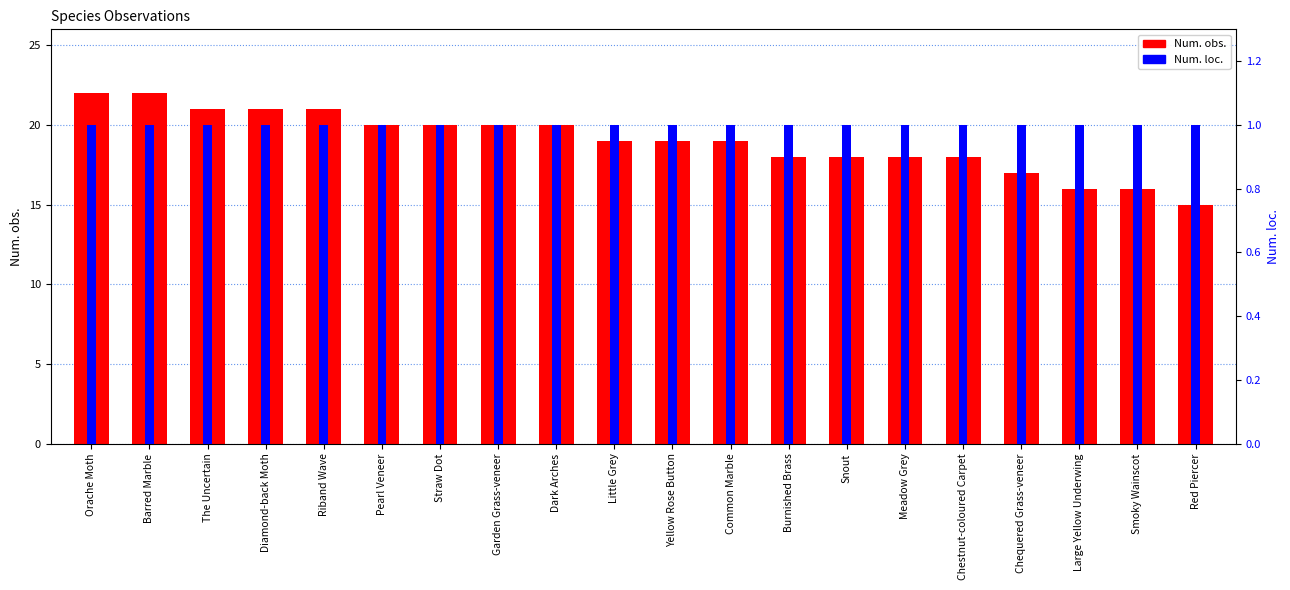

Reading left to right, what are all the values shown in this chart?

Num. obs.: 22	22	21	21	21	20	20	20	20	19	19	19	18	18	18	18	17	16	16	15
Num. loc.: 1	1	1	1	1	1	1	1	1	1	1	1	1	1	1	1	1	1	1	1